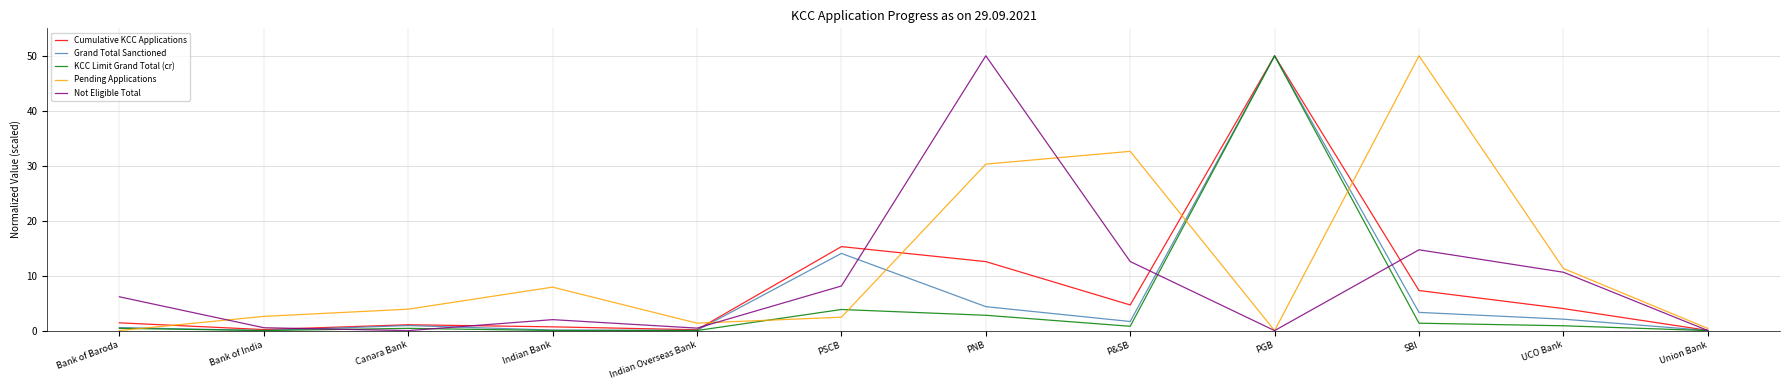

The Pending Applications series shows 30.3 at PNB. True or false?

True